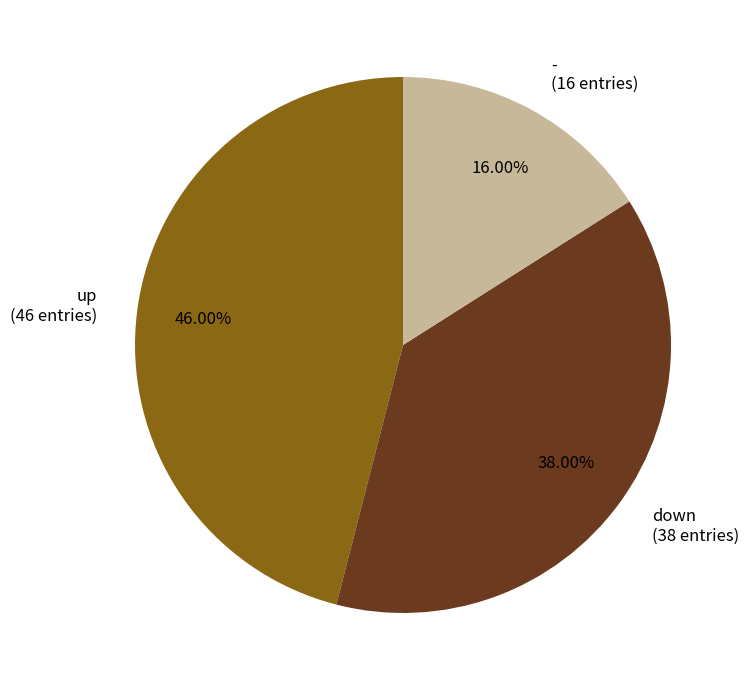

Is there a majority slice in this chart?

No